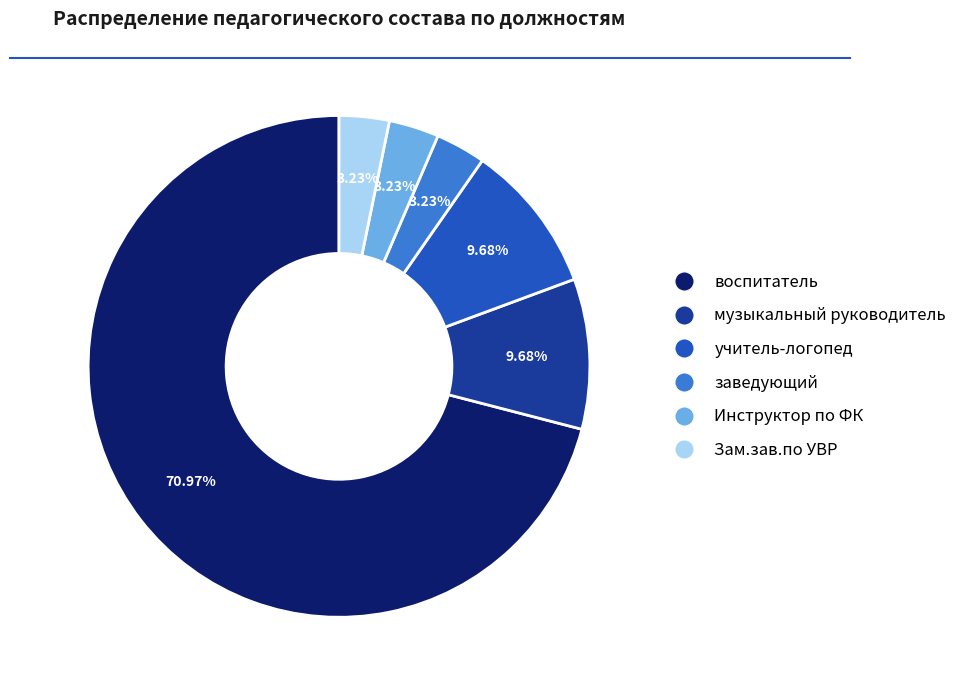

To the nearest percent, what percentage of the pie is учитель-логопед?

10%